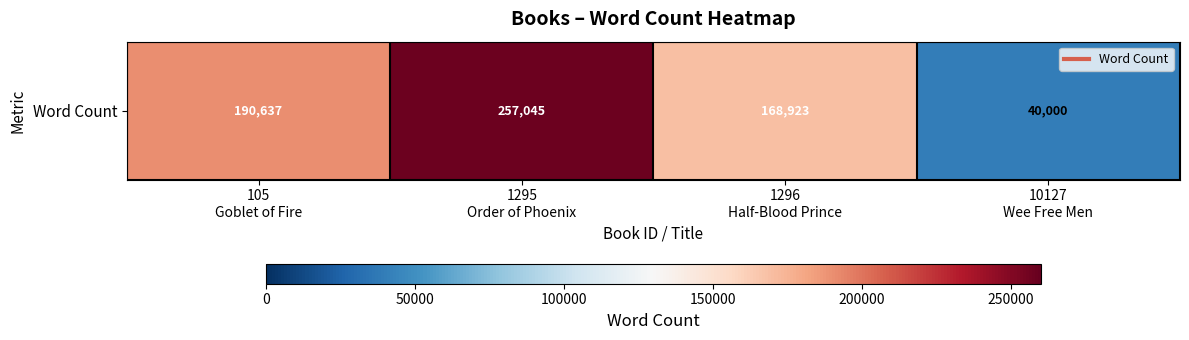

Where does the data first go above 190637?

1295
Order of Phoenix